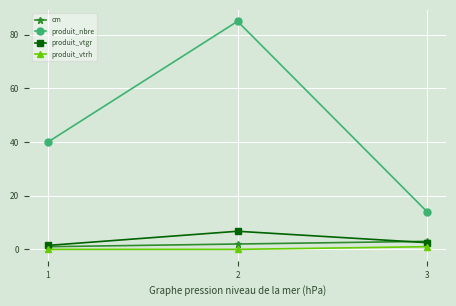

Reading left to right, transcribe all the data shown in this chart.

cm: 1=1.0	2=2.0	3=3.0
produit_nbre: 1=40.0	2=85.0	3=14.0
produit_vtgr: 1=1.5	2=6.8	3=2.5
produit_vtrh: 1=0.0	2=0.0	3=1.0